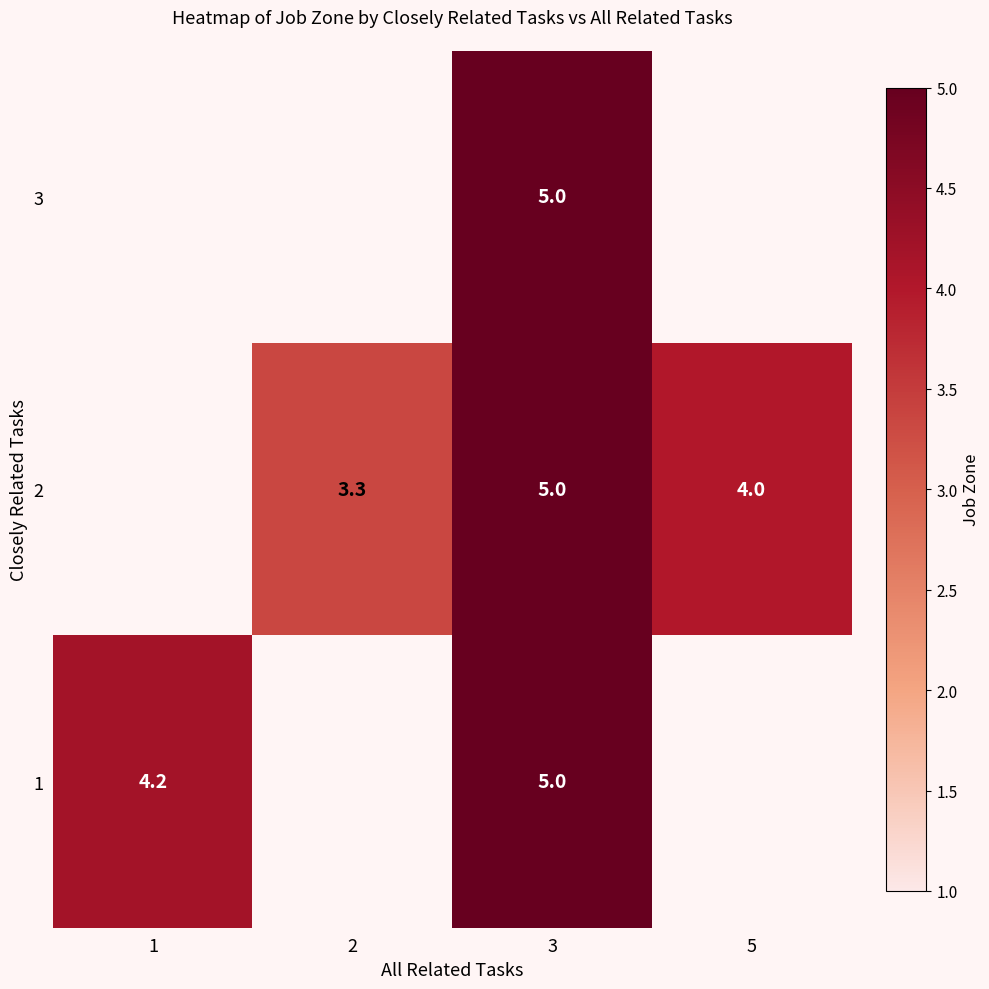

The 3 series shows 7.9 at 3. True or false?

False